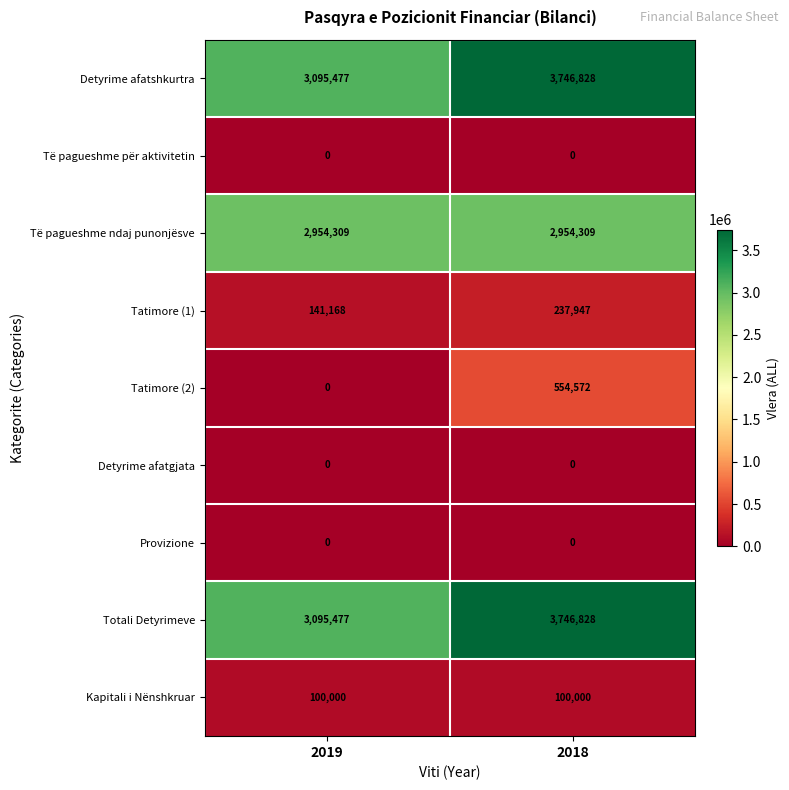

At which category is the sum across all series the highest?

2018